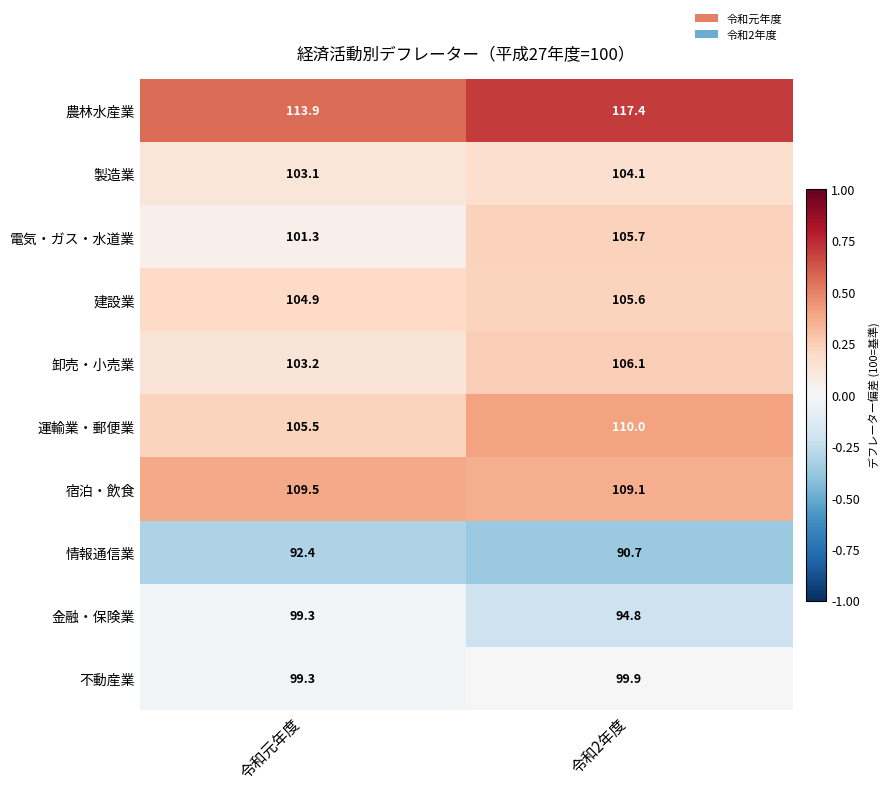

What is the difference between the maximum and minimum values in the 電気・ガス・水道業 series?

4.4